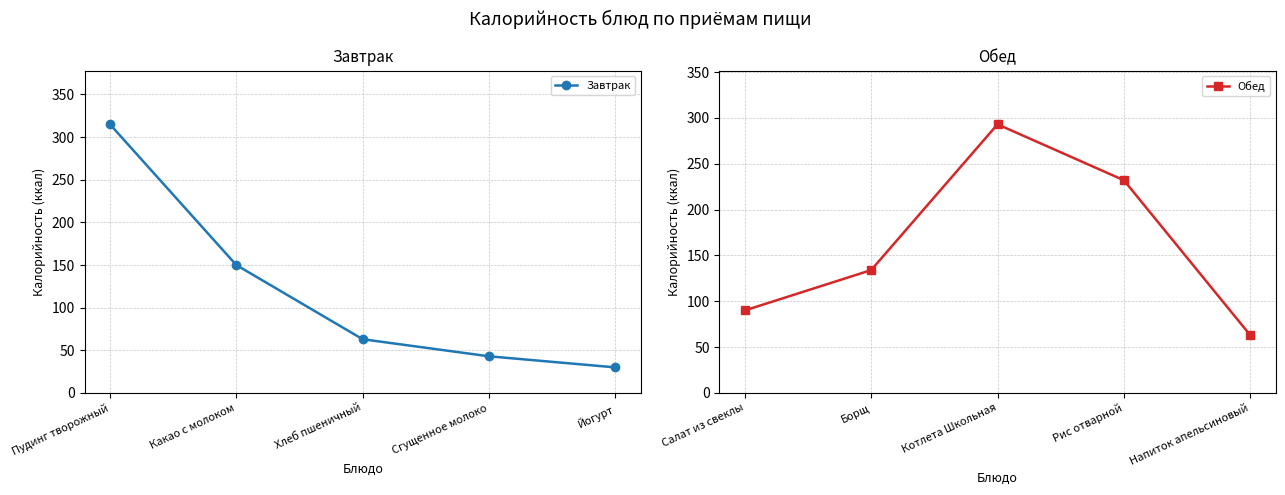

List the labels in order of Завтрак value, smallest first.

Йогурт, Сгущенное молоко, Хлеб пшеничный, Какао с молоком, Пудинг творожный